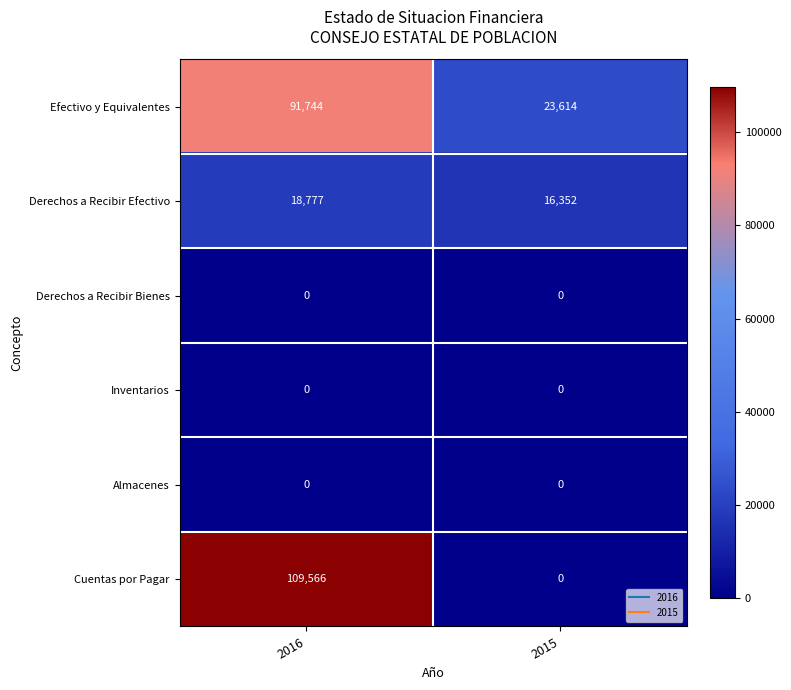

Count the number of data series in this chart.

6